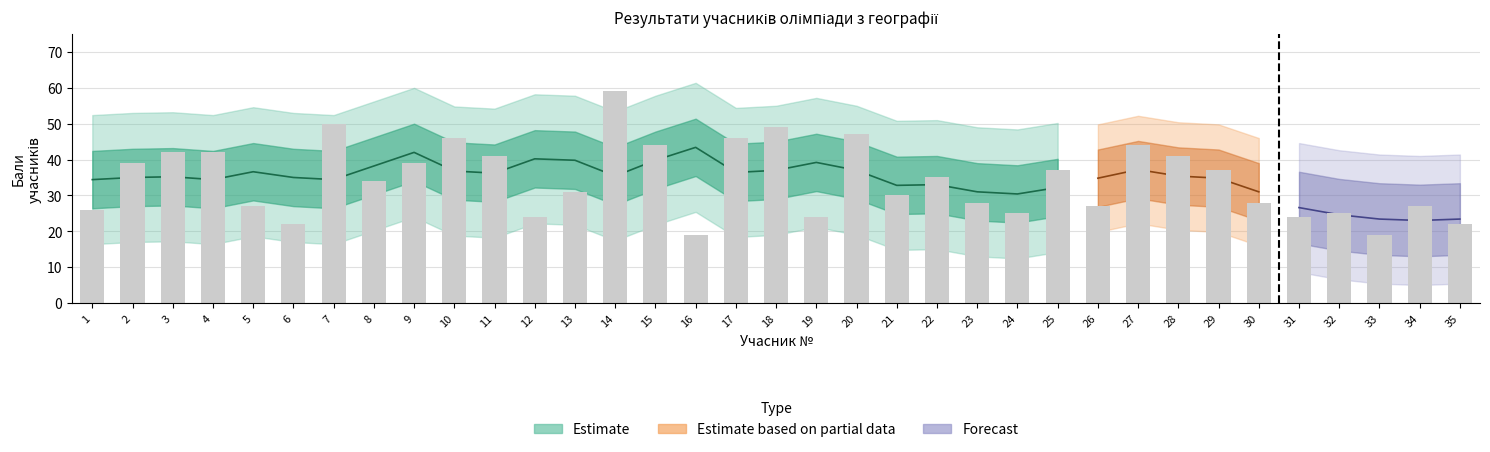

At how many categories does at least one series exceed 7?

35